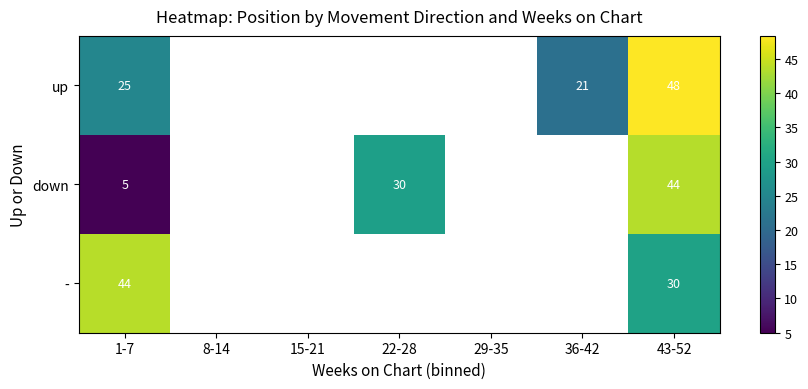

Is it true that - equals 76.7 at 1-7?

False